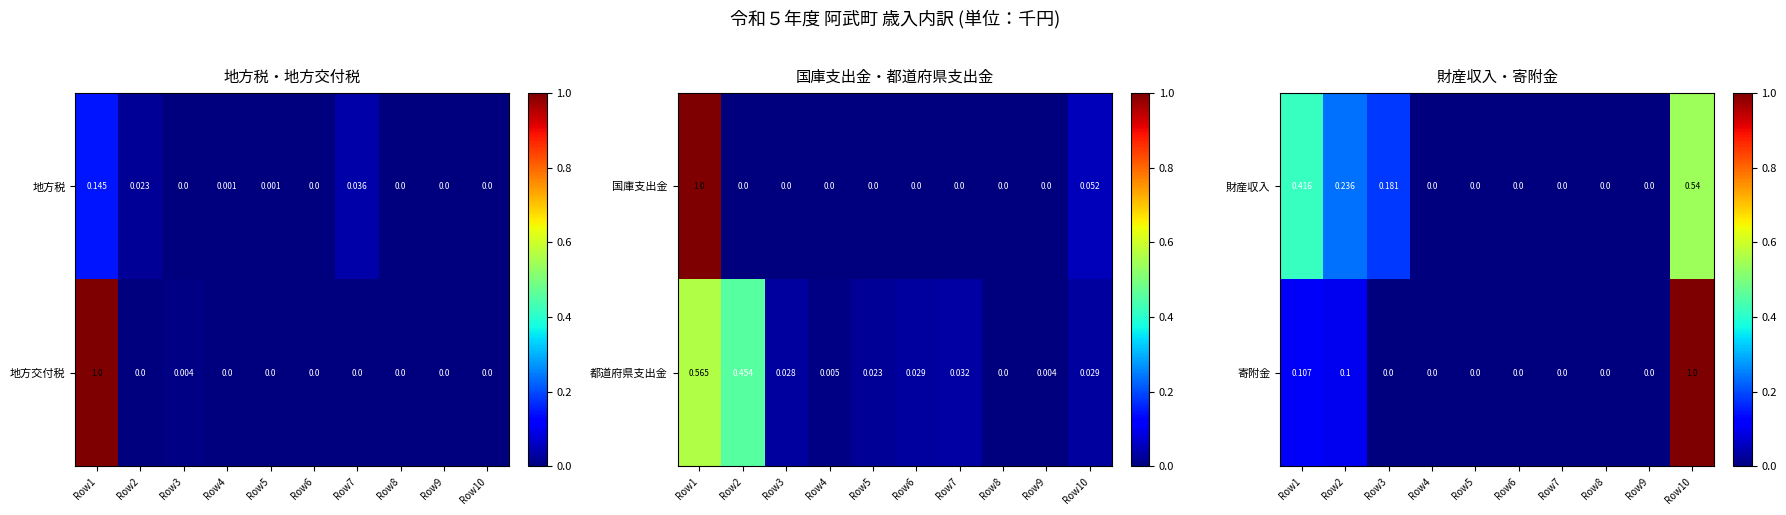

How many data points in 寄附金 are above 0?

3